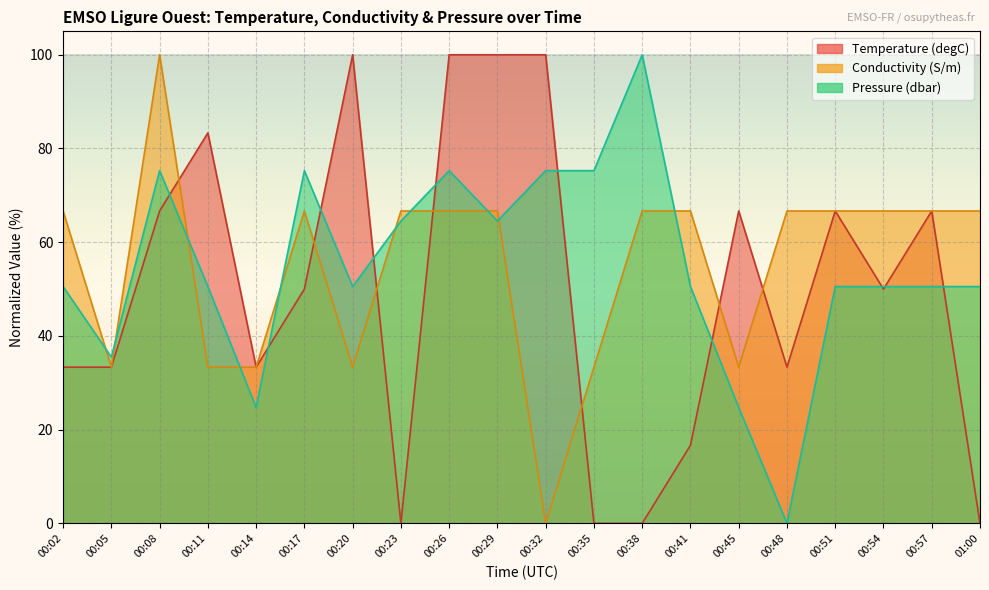

What is the total value across all series at 00:38?

166.7